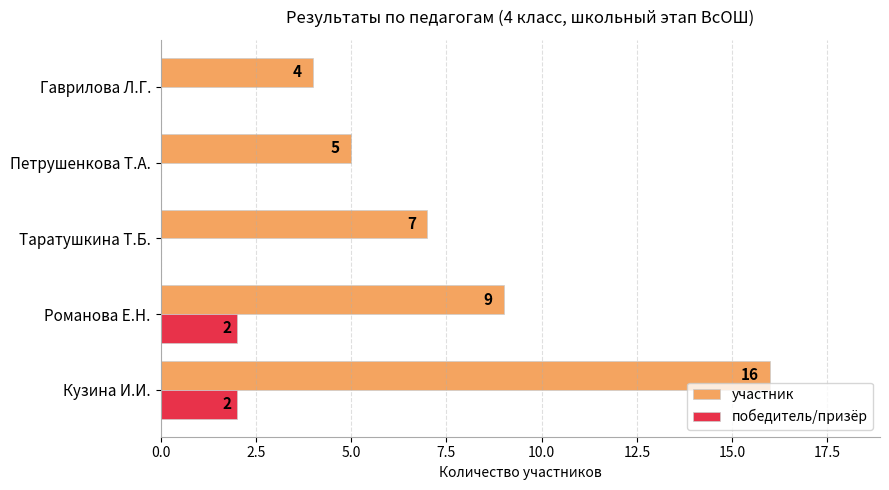

What is the sum of all участник values?

41